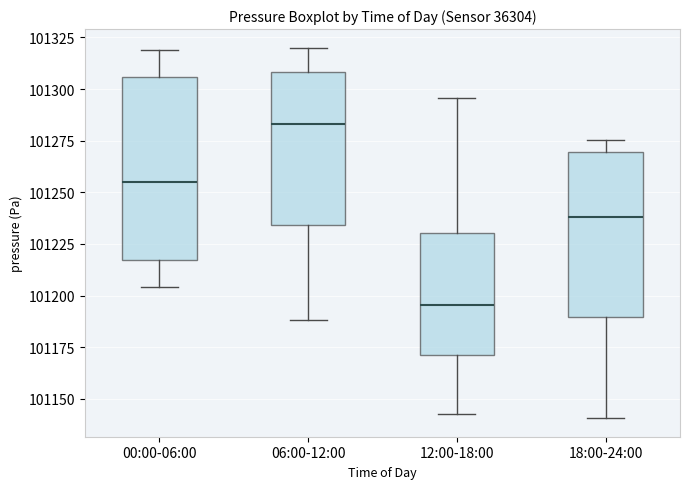

Which box has the highest median line?

06:00-12:00